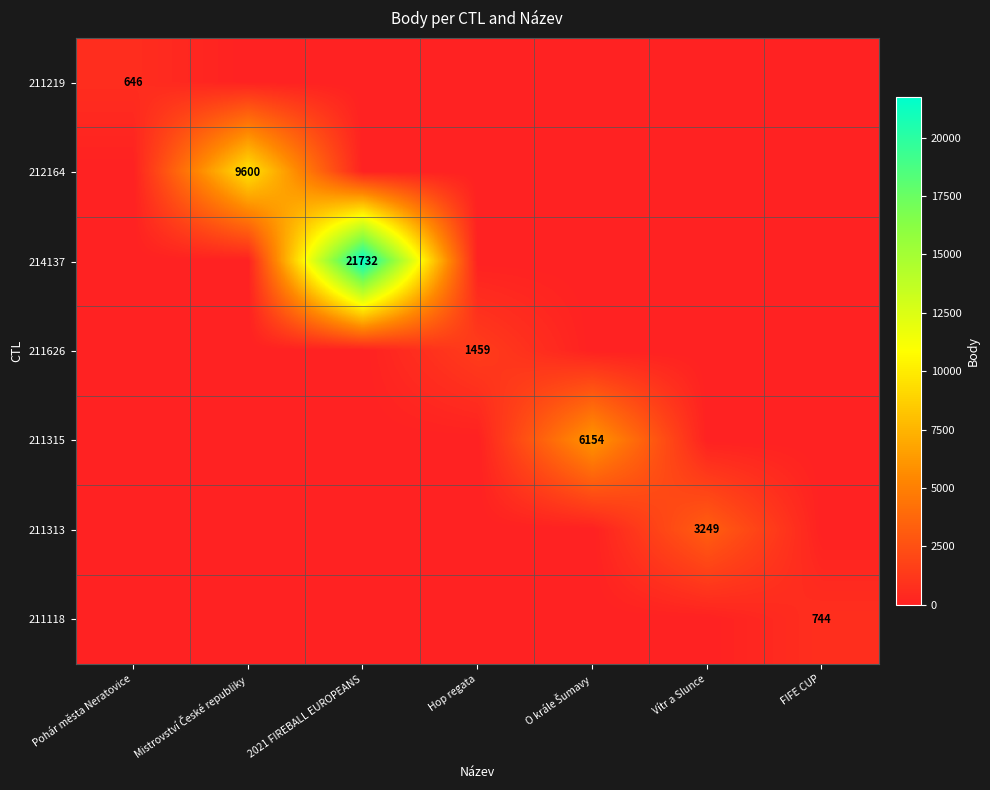

The value of 211118 at FIFE CUP is 744. True or false?

True